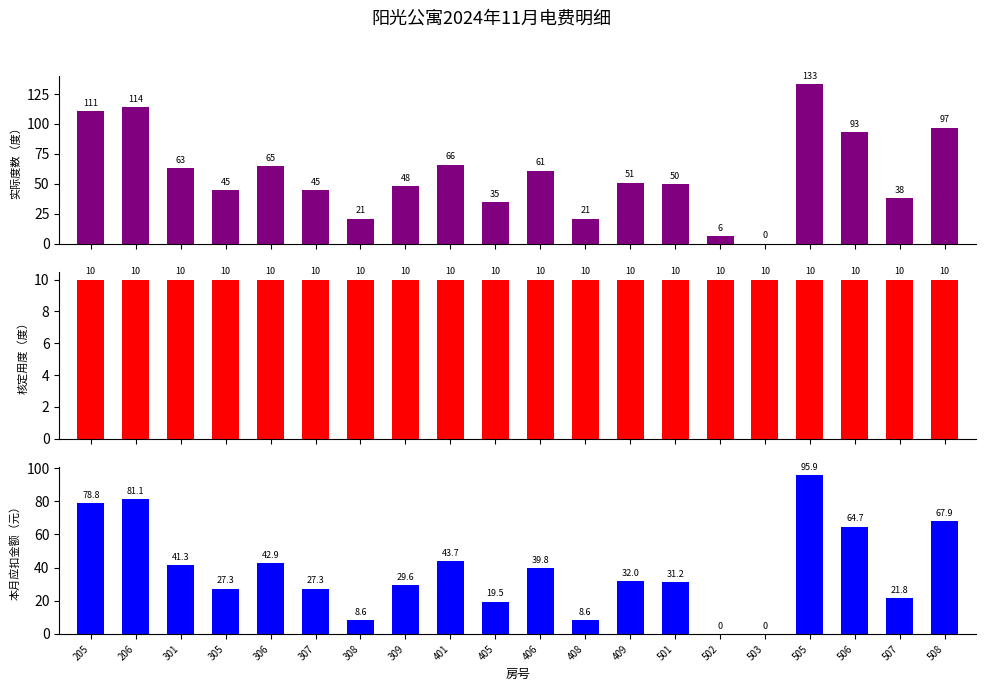

What is the average value of the 本月应扣金额（元） series?

38.1